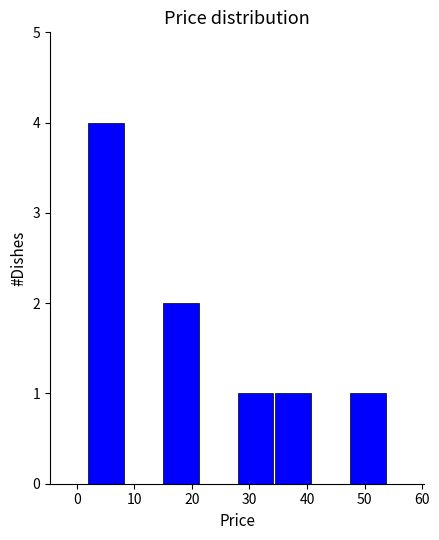

How tall is the bar that spans 28 to 34 on the x-axis? Neither the bar edges nor the heights are printed on the chart, so give them approximately, as read against the axes.

1